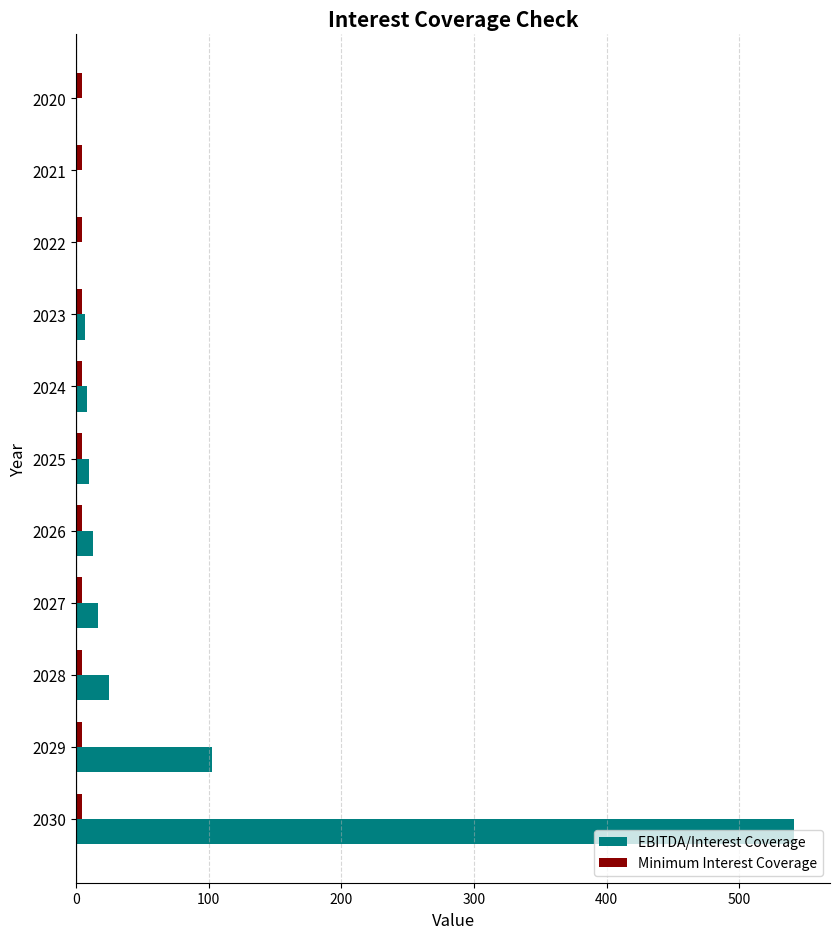

How many series are shown in this chart?

2